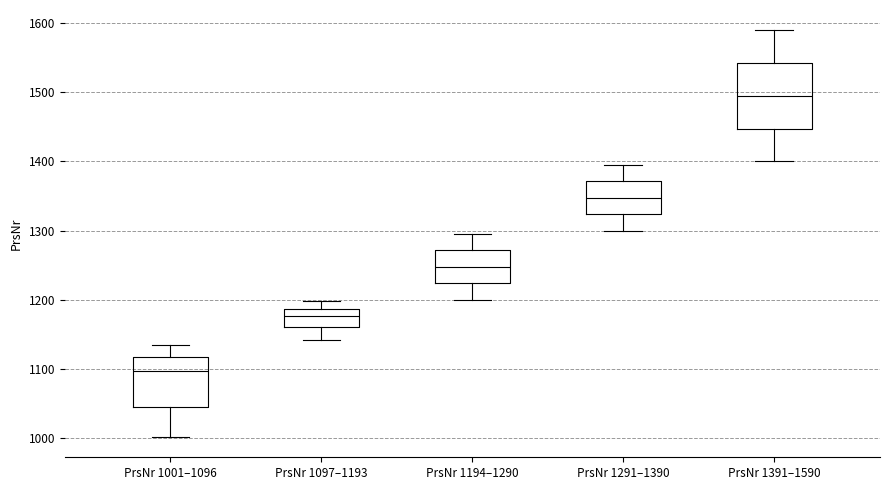

Which box's median line is the lowest?

PrsNr 1001–1096